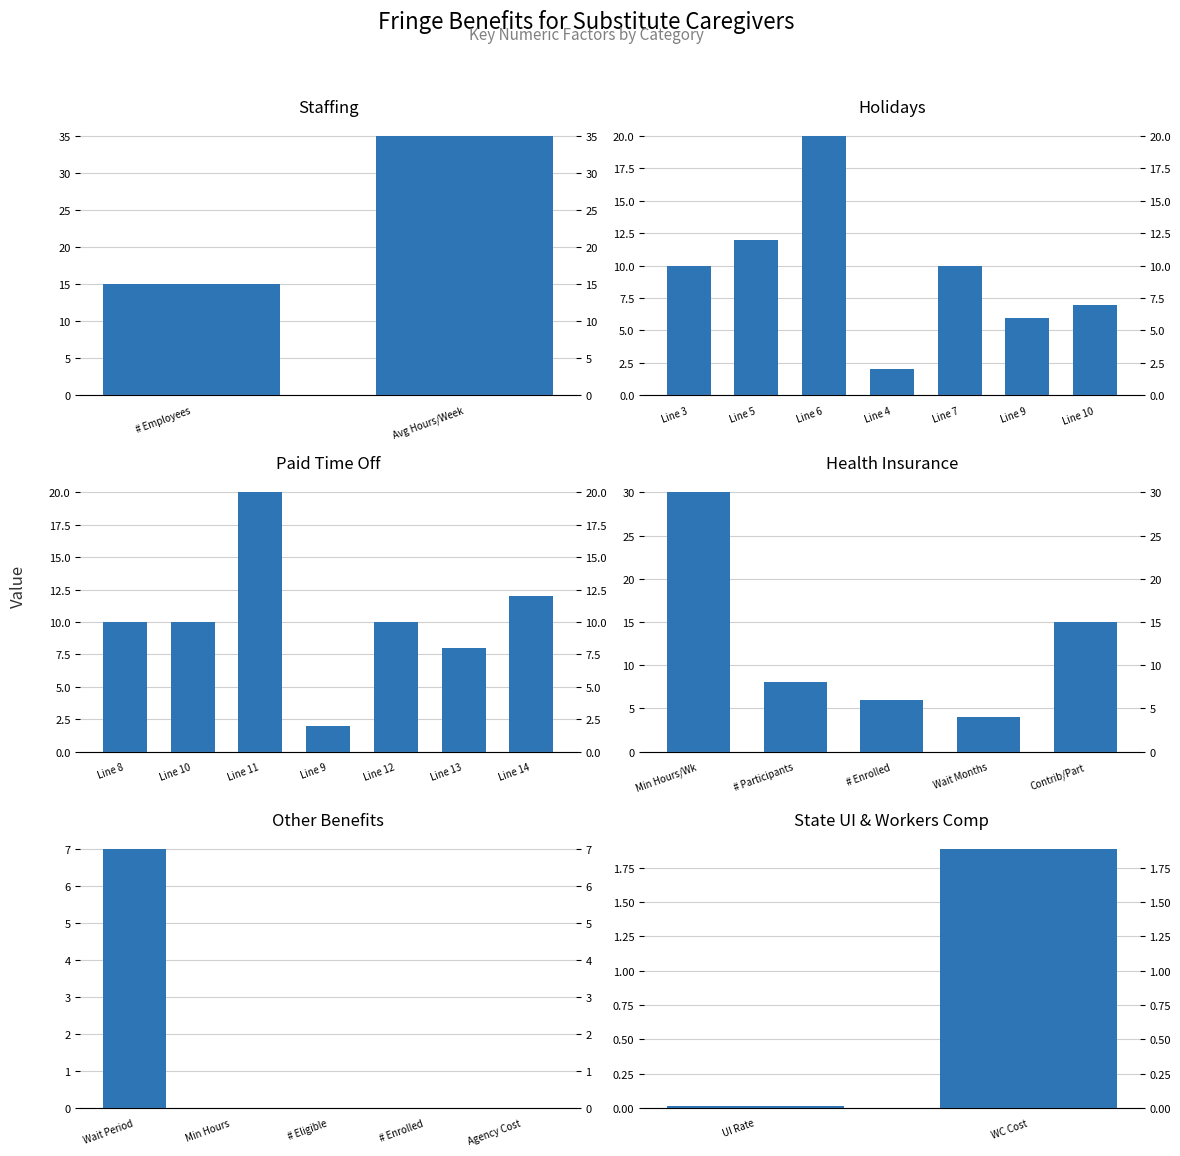

What is the difference between the second highest and minimum values in the Holidays series?

10